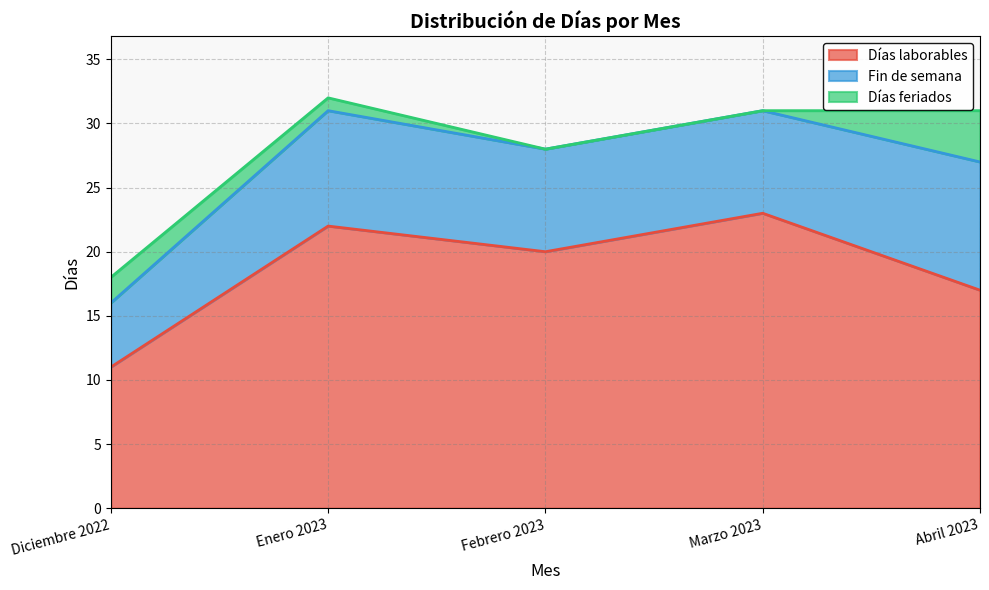

At which category does Días laborables reach its first local peak?

Enero 2023